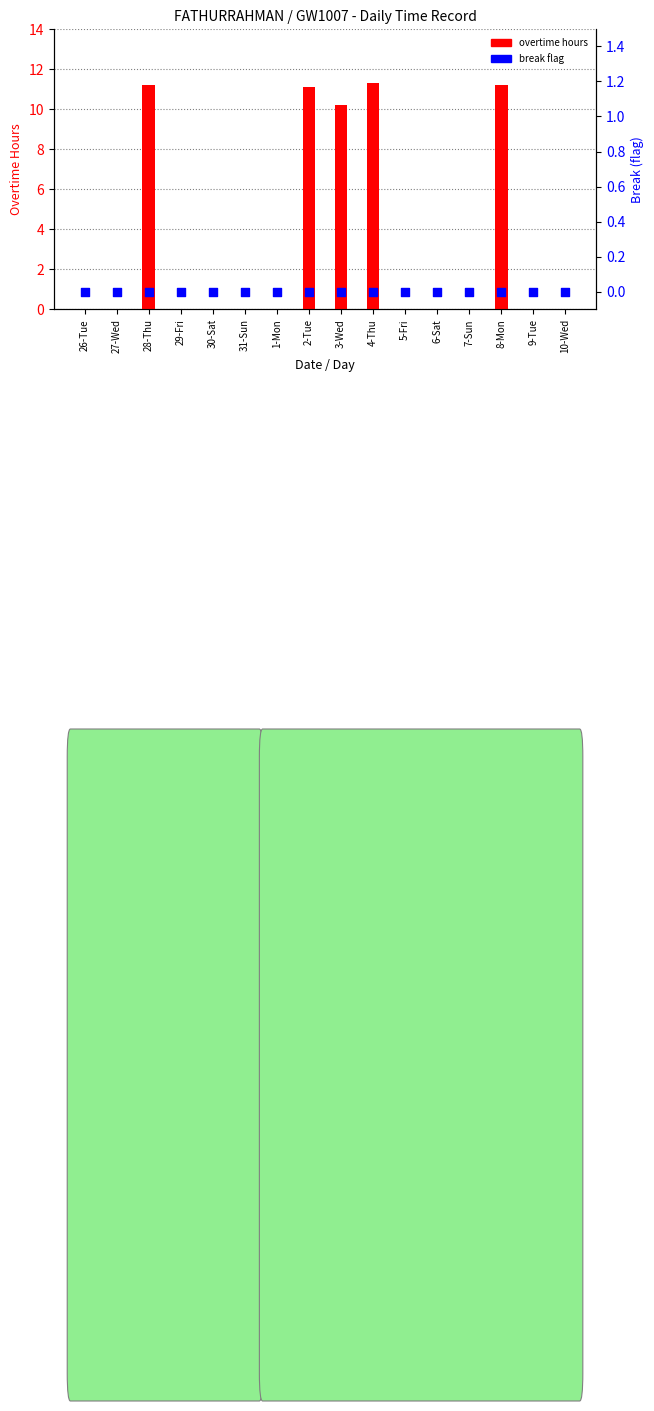

At which category is the sum across all series the highest?

4-Thu